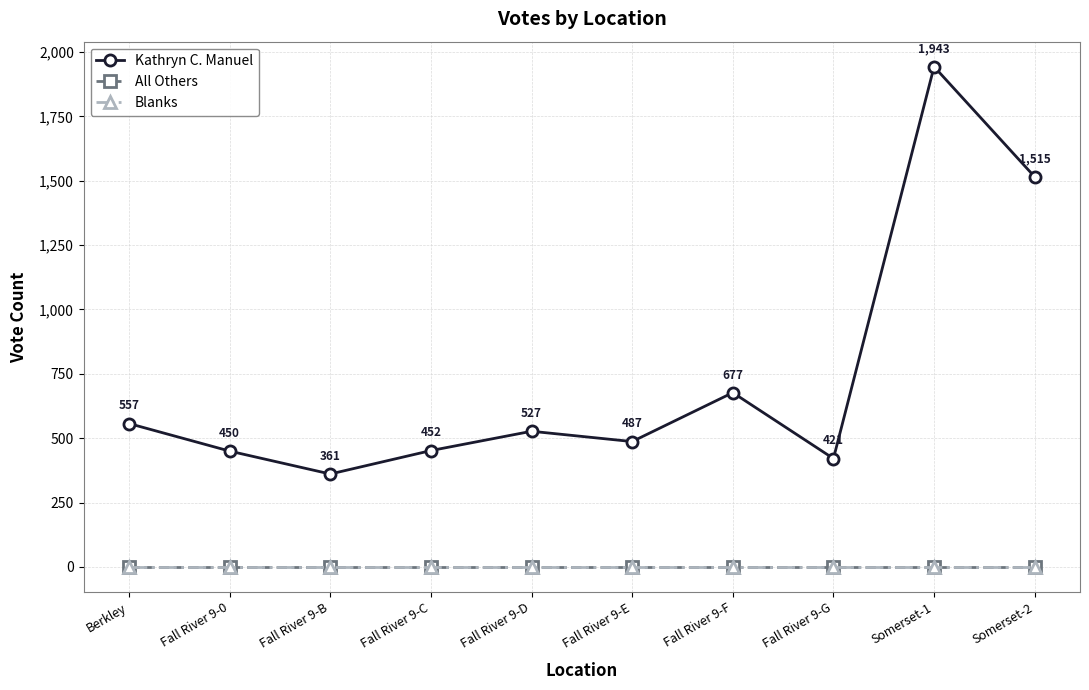

True or false: All Others and Blanks cross at least once.

False